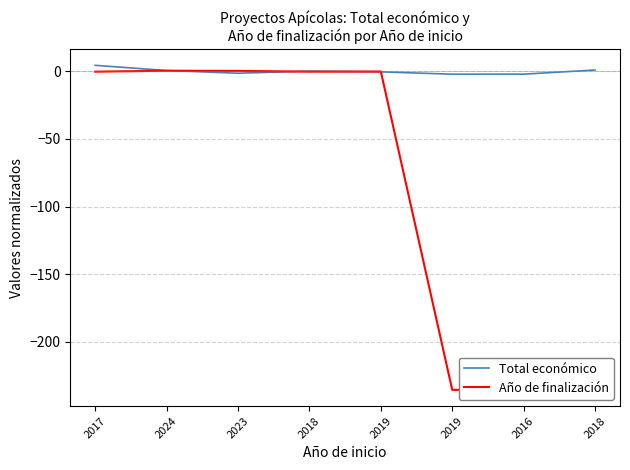

At which label does Año de finalización first exceed 0?

2024